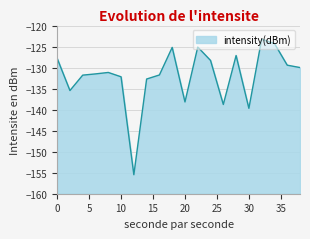

What is the difference between the second highest and minimum values?

31.2